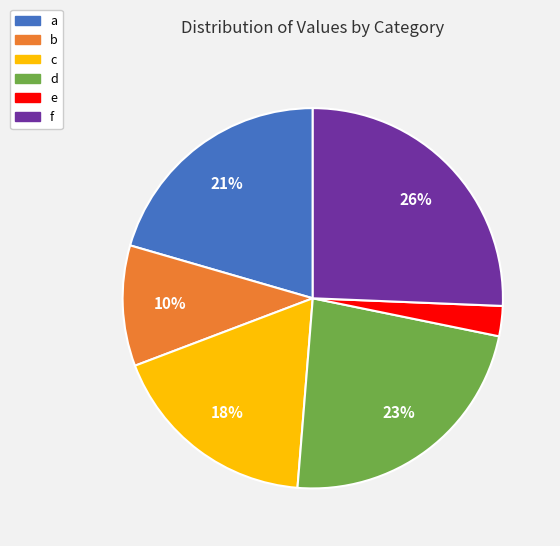

What is the largest slice in the pie chart?

f